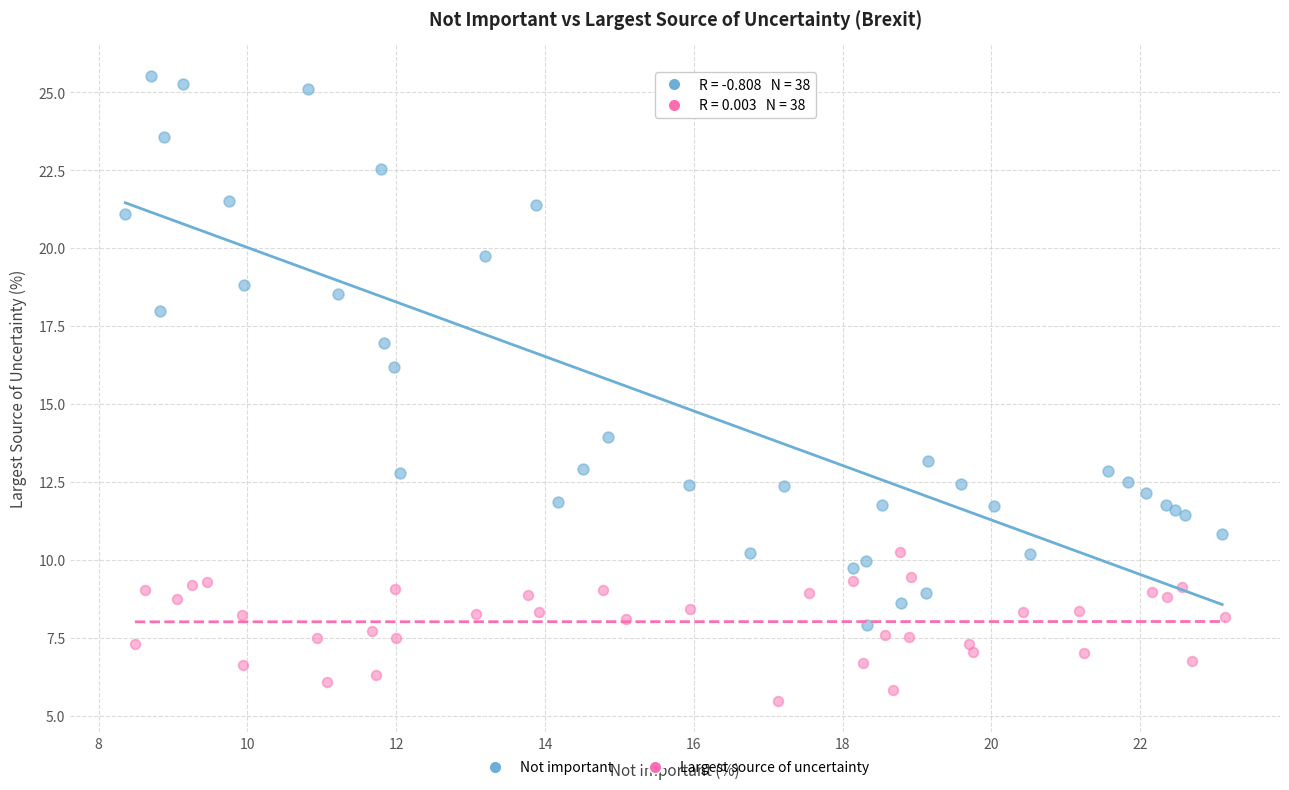

Which series reaches the minimum Y coordinate?

Largest source of uncertainty